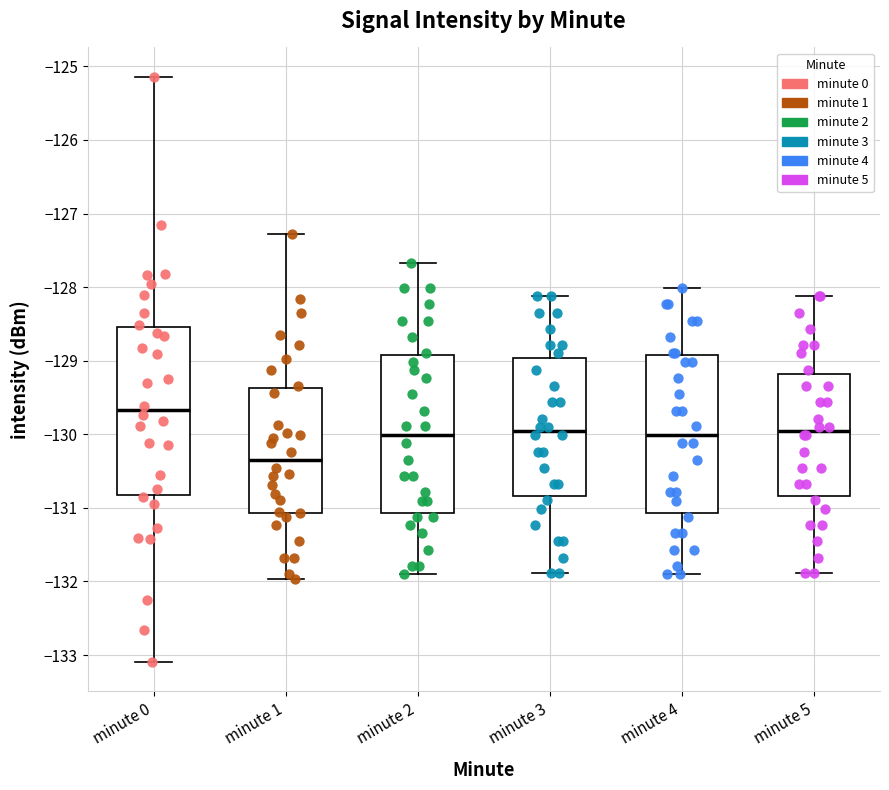

Where does the median line of the box for minute 0 sit on the y-axis? The values are not printed on the chart, so give them approximately, as read against the axis.

-129.7